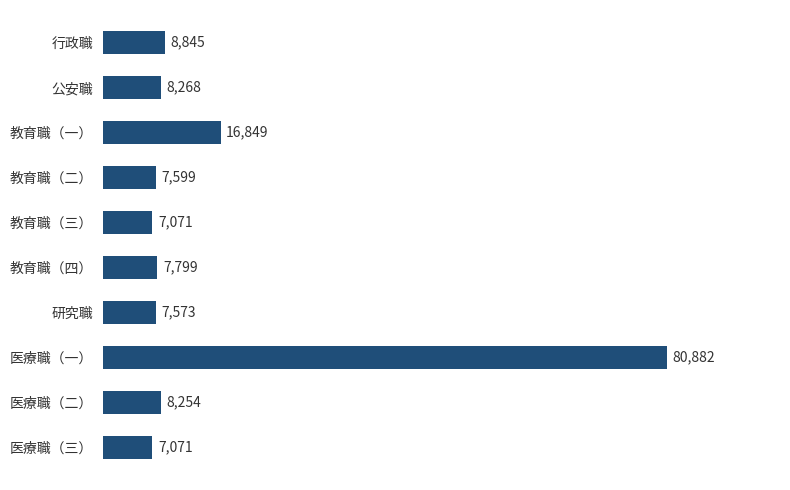

What is the minimum value shown in the chart?

7071